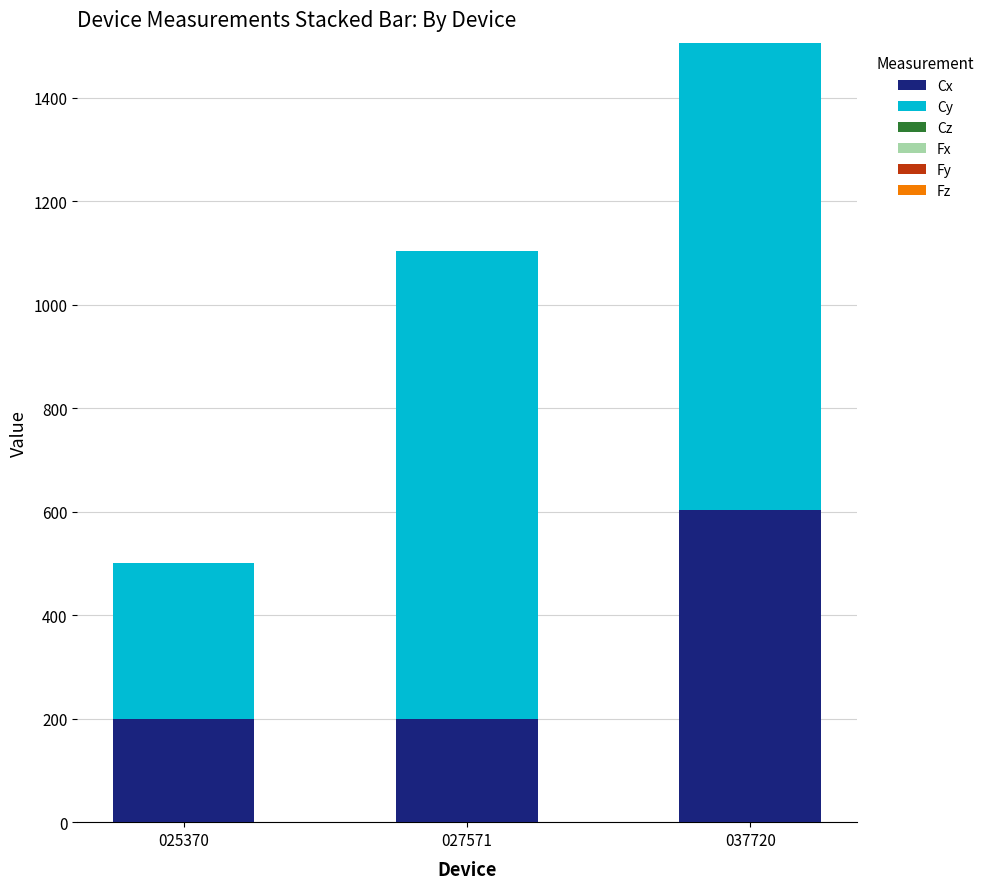

The Cx series shows 70 at 027571. True or false?

False